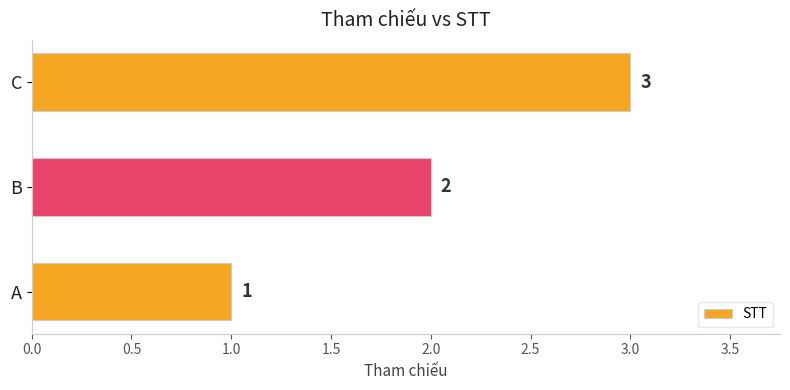

At which label is the value closest to 2?

B